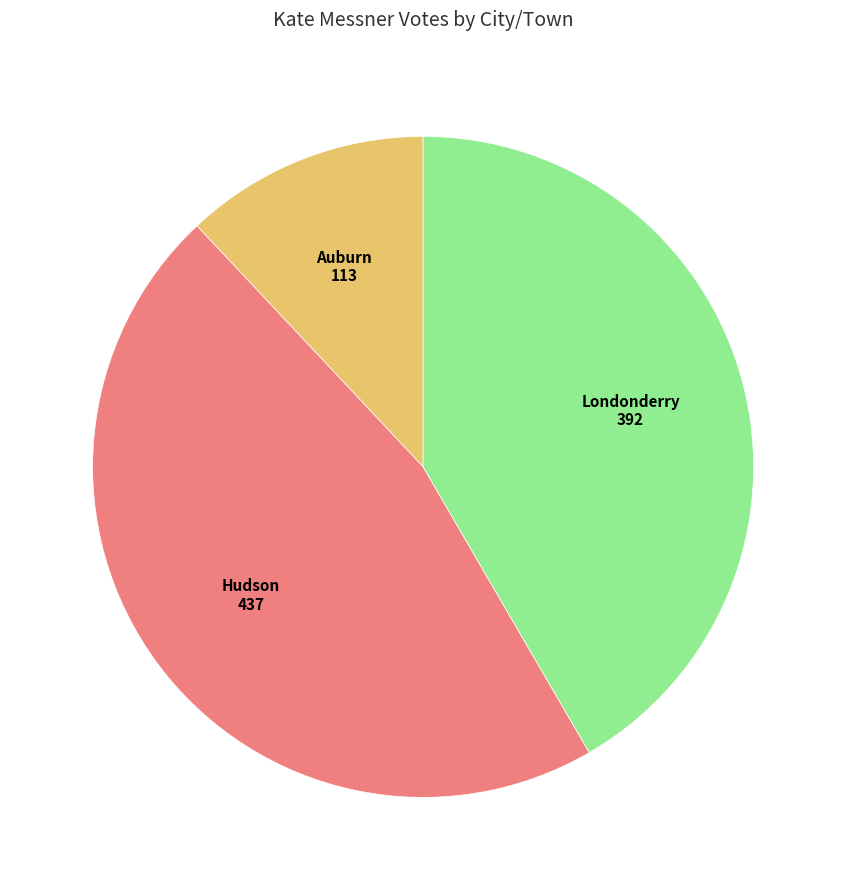

The Hudson slice represents 46% of the pie. True or false?

True